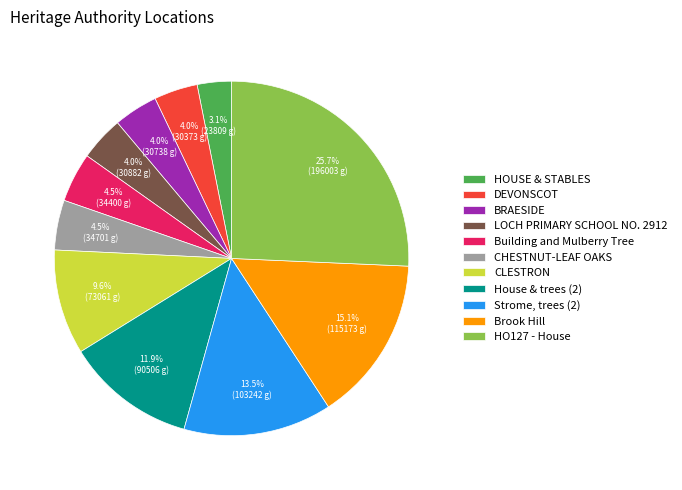

Which has a higher value, DEVONSCOT or CLESTRON?

CLESTRON